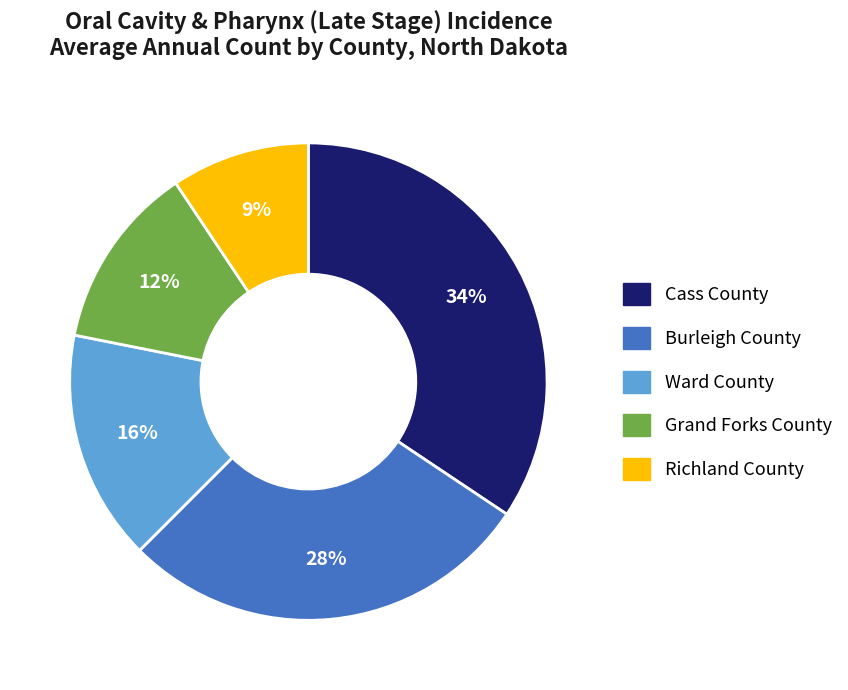

Rank the categories by value from highest to lowest.

Cass County, Burleigh County, Ward County, Grand Forks County, Richland County